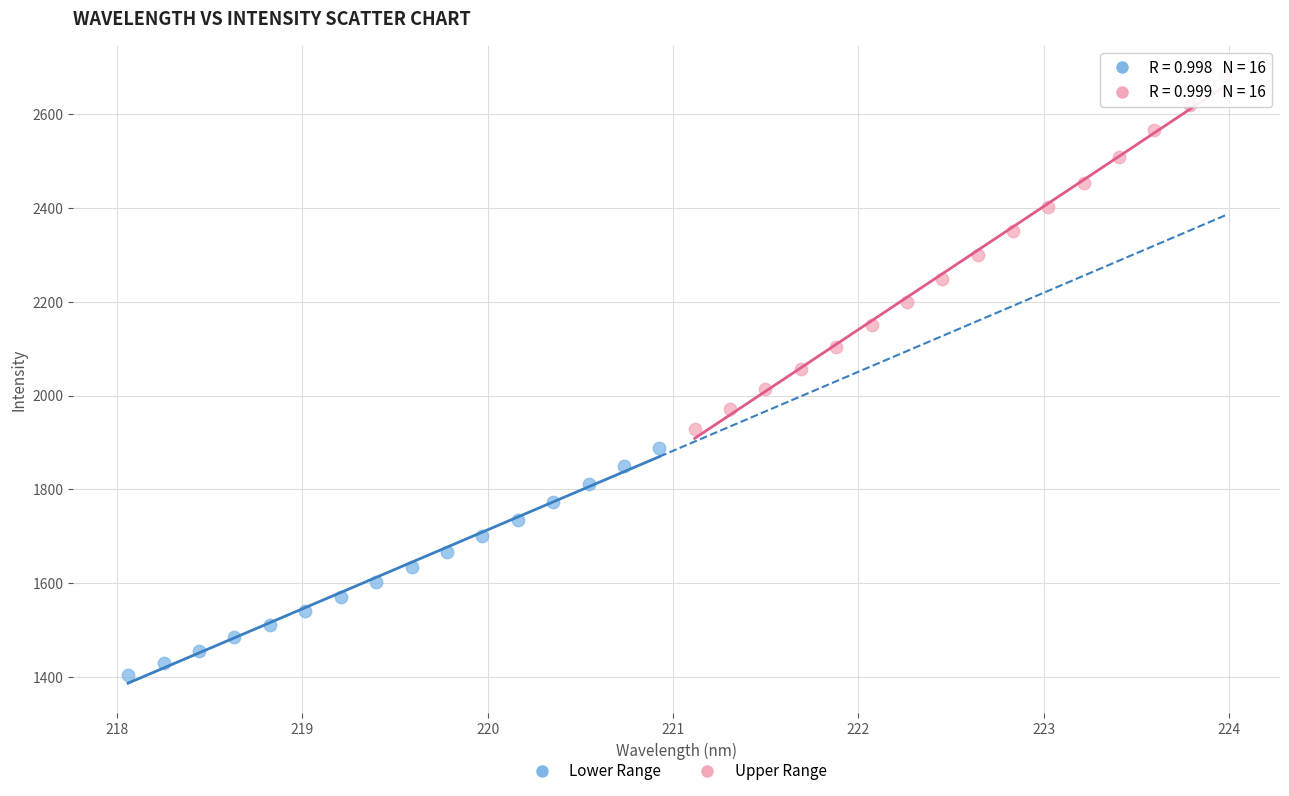

Which series reaches the maximum Y coordinate?

Upper Range